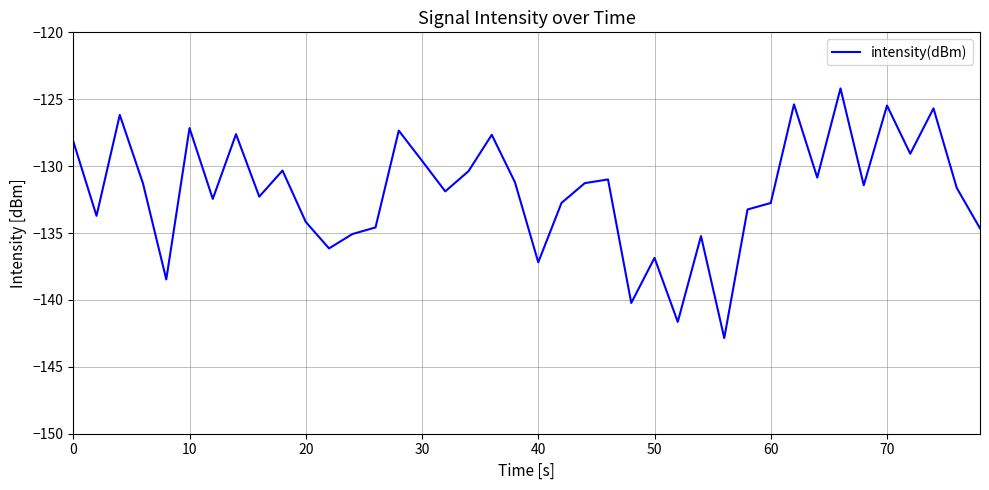

What is the smallest value displayed?

-142.8